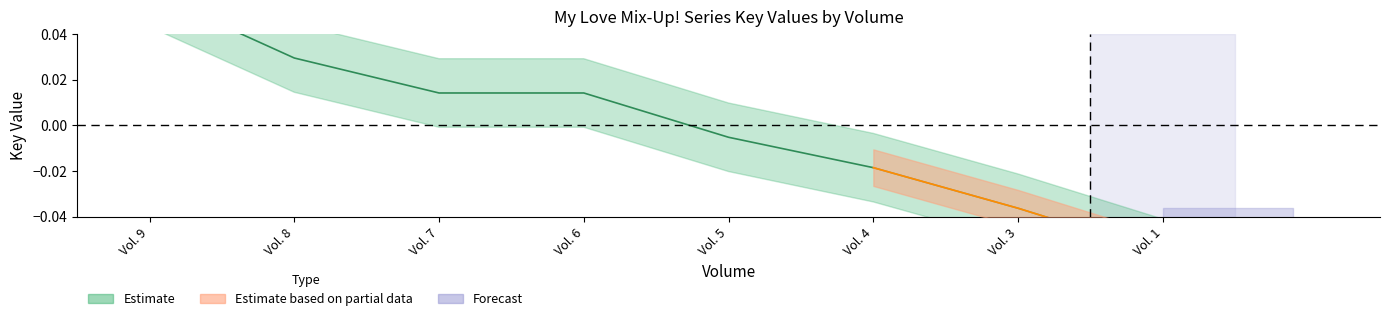

Which label corresponds to the largest value in the chart?

Vol. 9